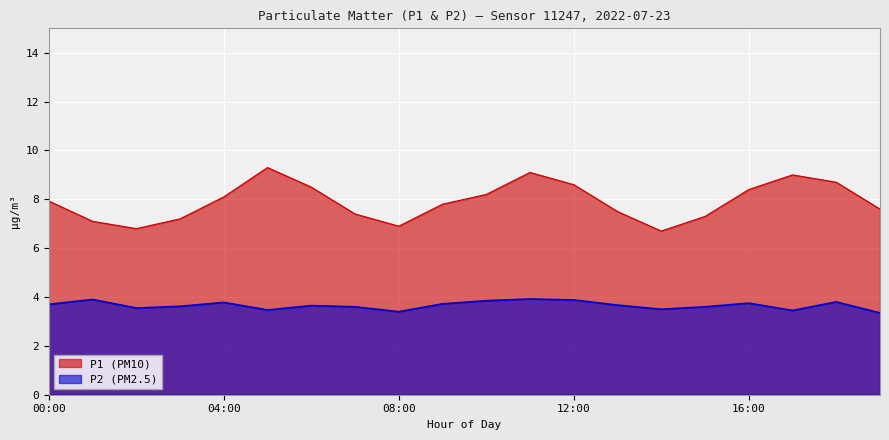

True or false: P1 and P2 cross at least once.

False